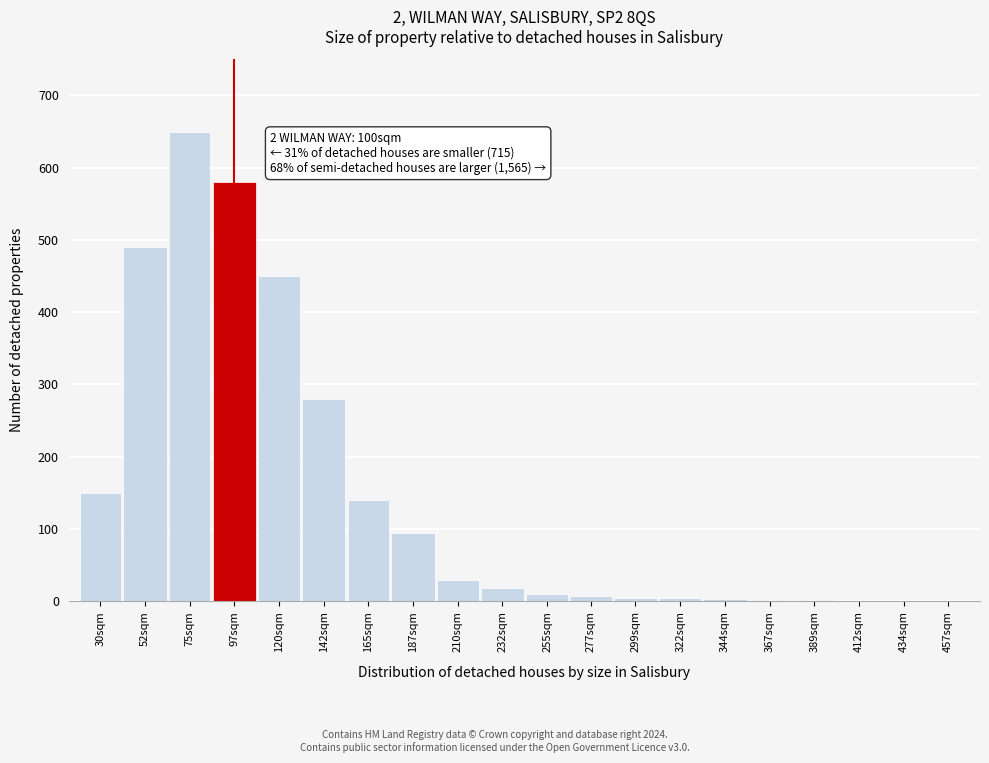

Which has a higher value, 97sqm or 210sqm?

97sqm